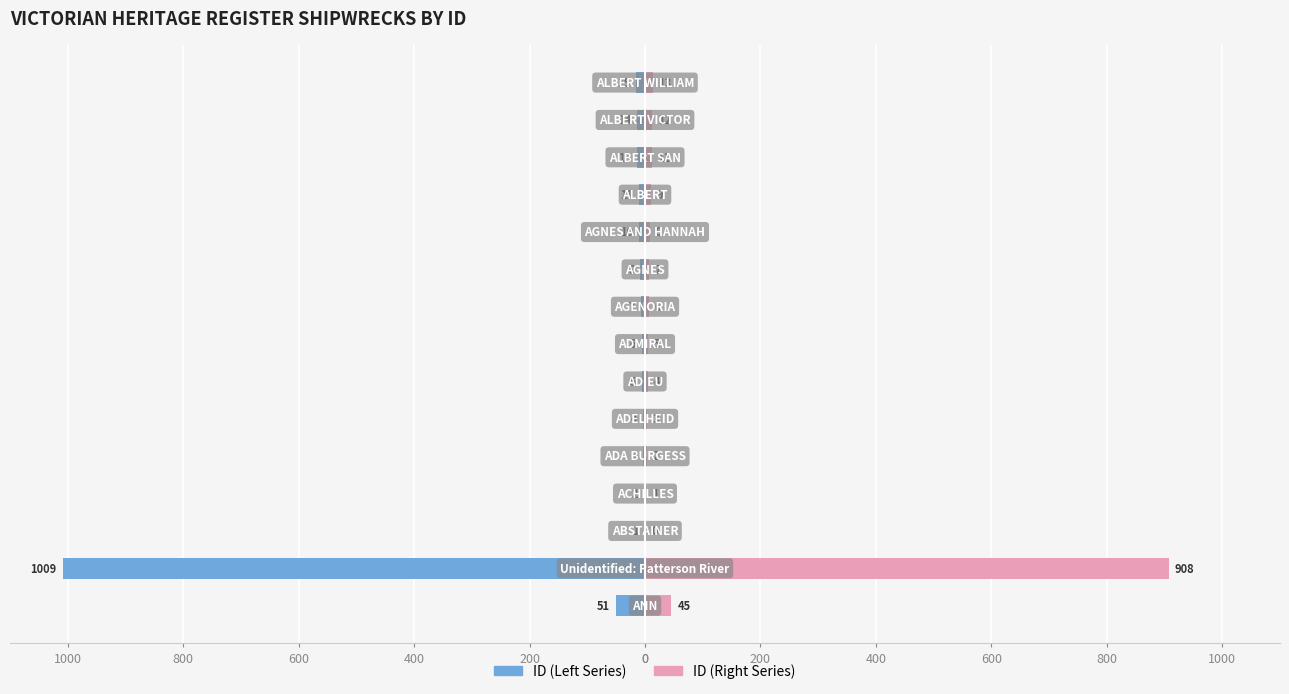

What is the average value of the ID (Right) series?

69.5